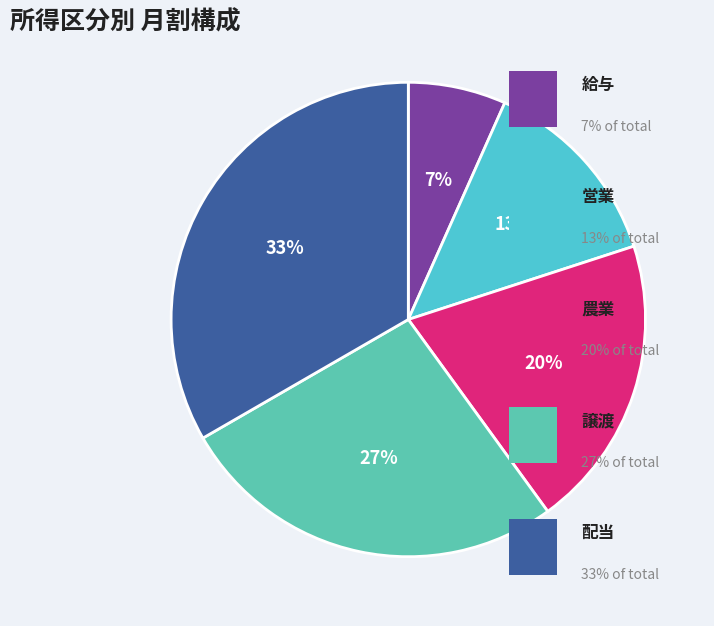

Count the number of slices in the pie.

5